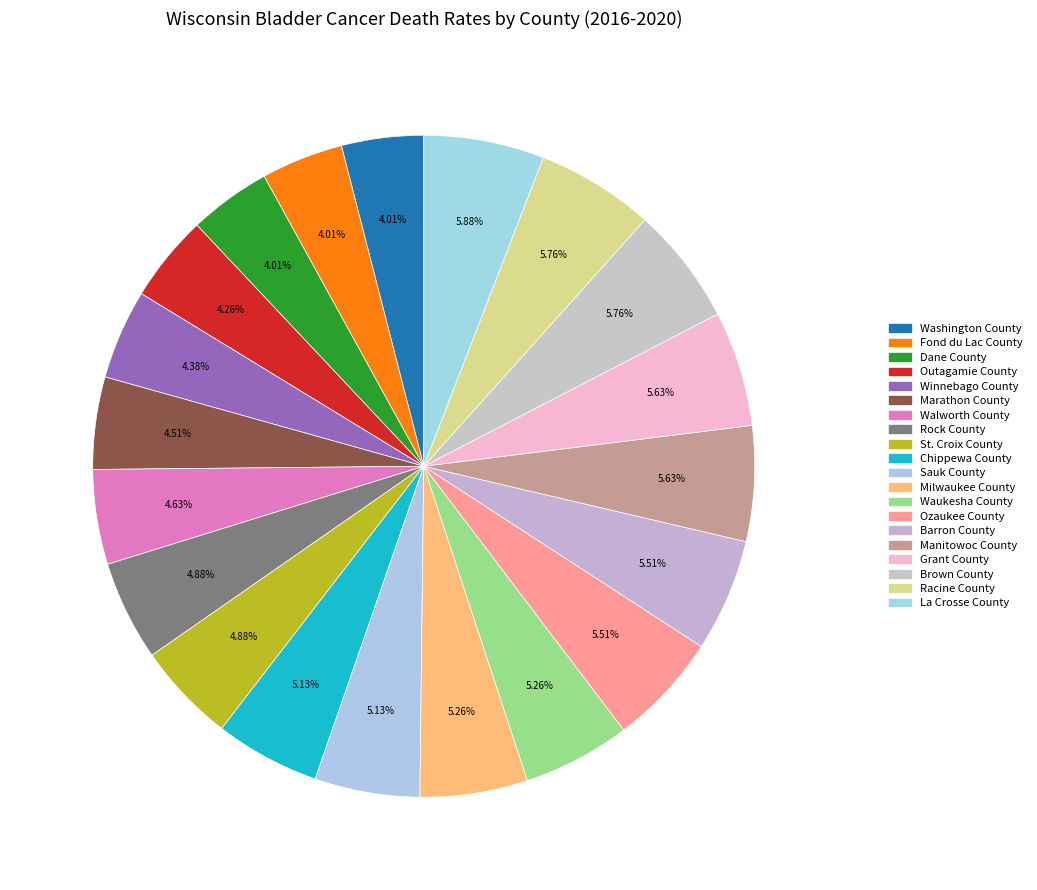

The Marathon County slice represents 5% of the pie. True or false?

True